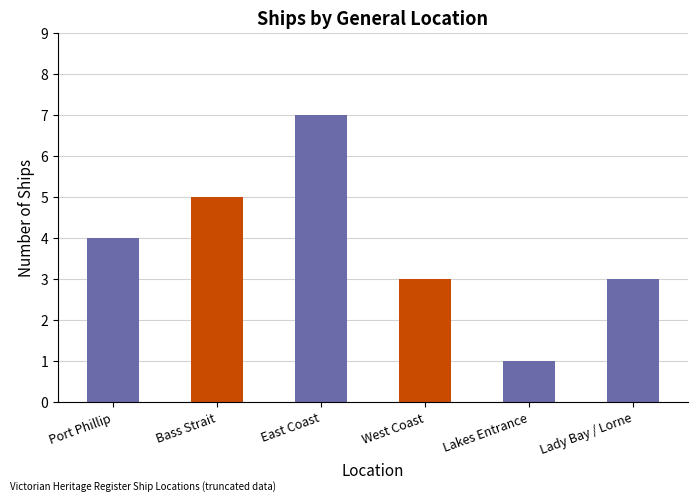

What is the approximate value at Port Phillip?

4